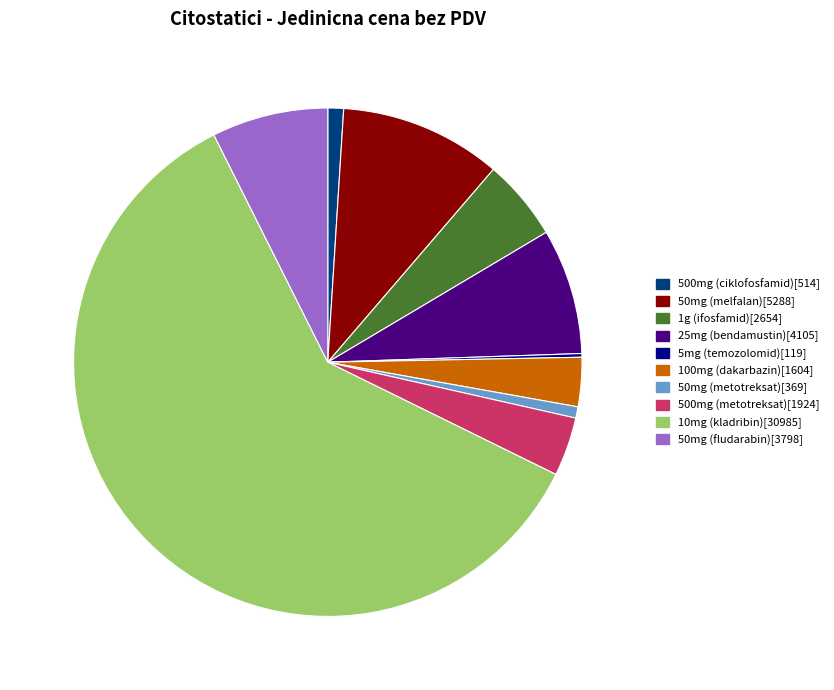

Which slice represents more than half of the pie?

10mg (kladribin)